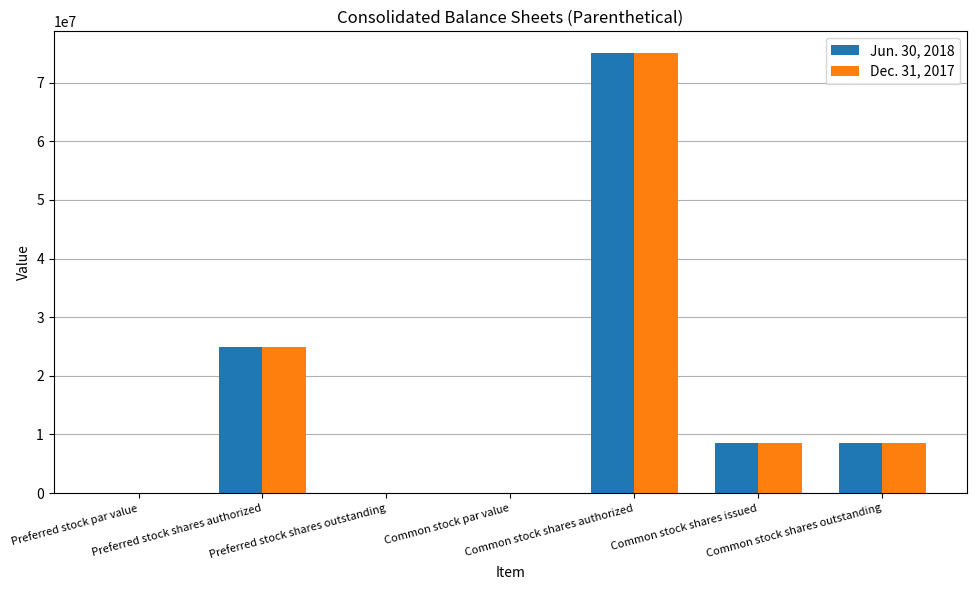

What is the sum of all Jun. 30, 2018 values?

116917984.0